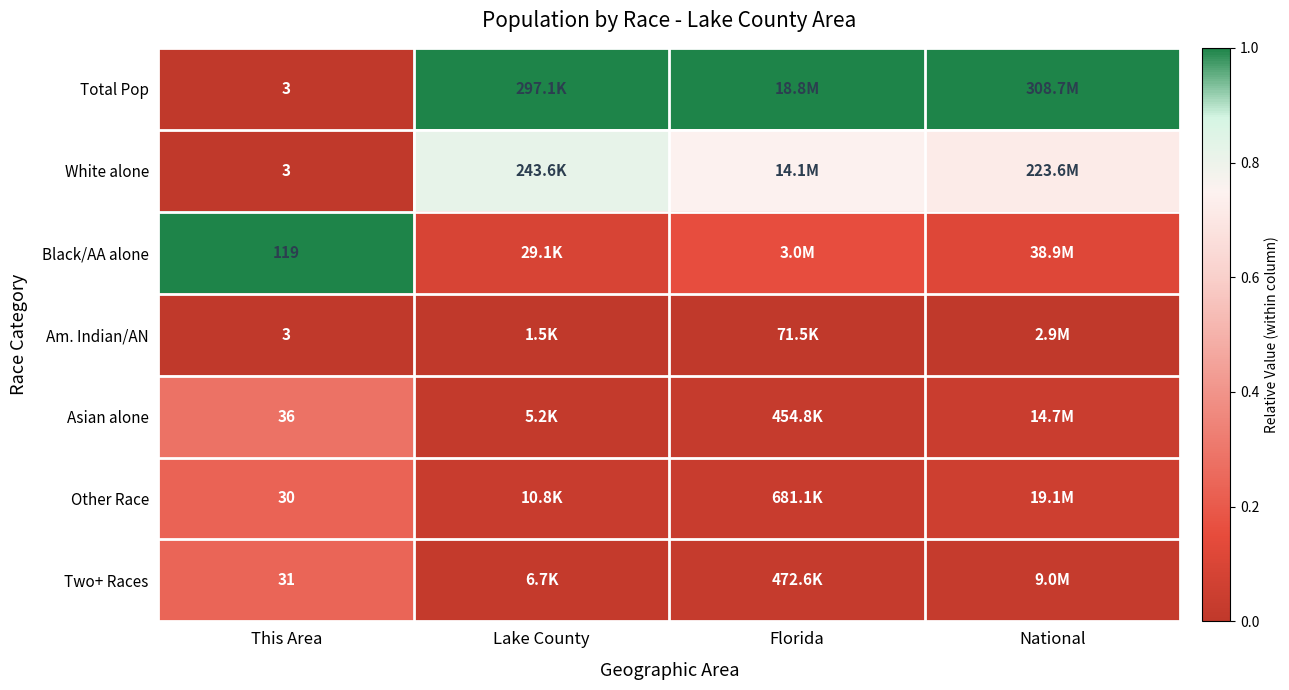

Rank the series by their maximum value, from lowest to highest.

Am. Indian/AN, Other Race, Two+ Races, Asian alone, White alone, Total Pop, Black/AA alone